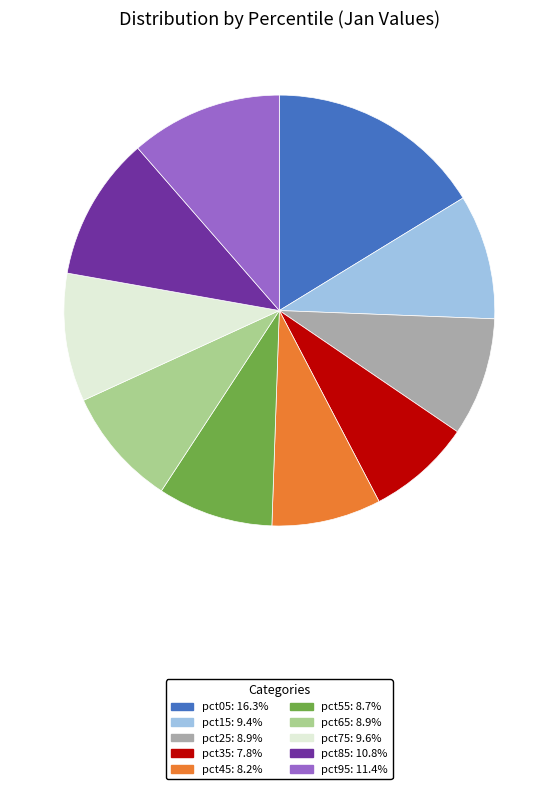

Do pct75 and pct85 together represent more than half of the pie?

No